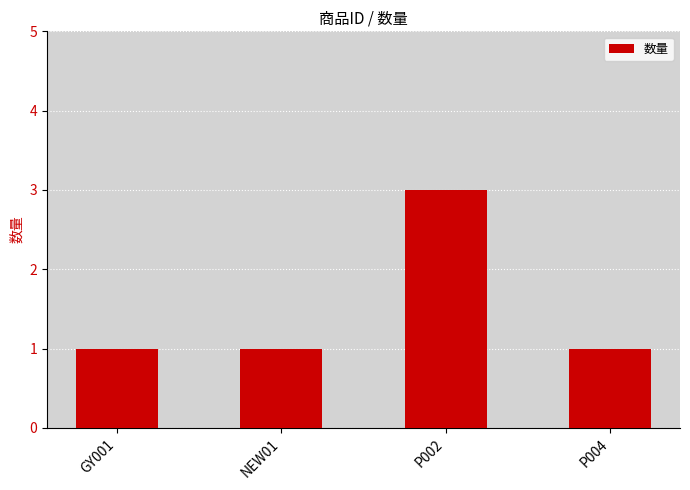

What is the value of the 4th bar from the left?

1